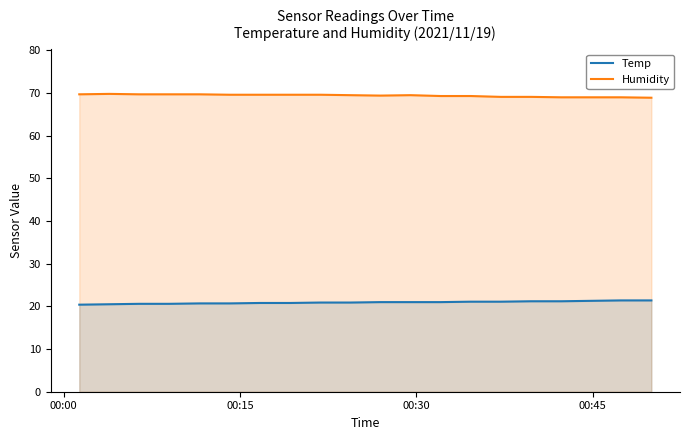

Count the Humidity values in the range 69 to 70.

19